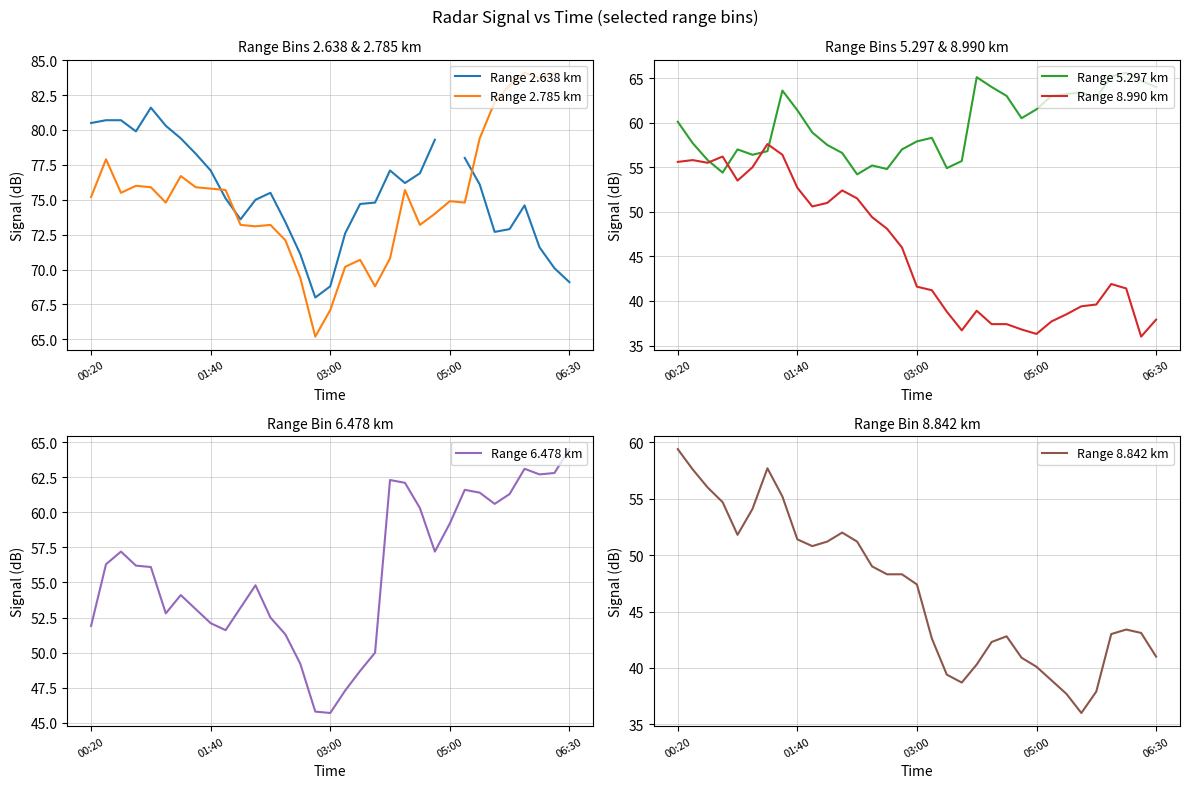

The Range 2.785 km series shows 19.5 at 13. True or false?

False